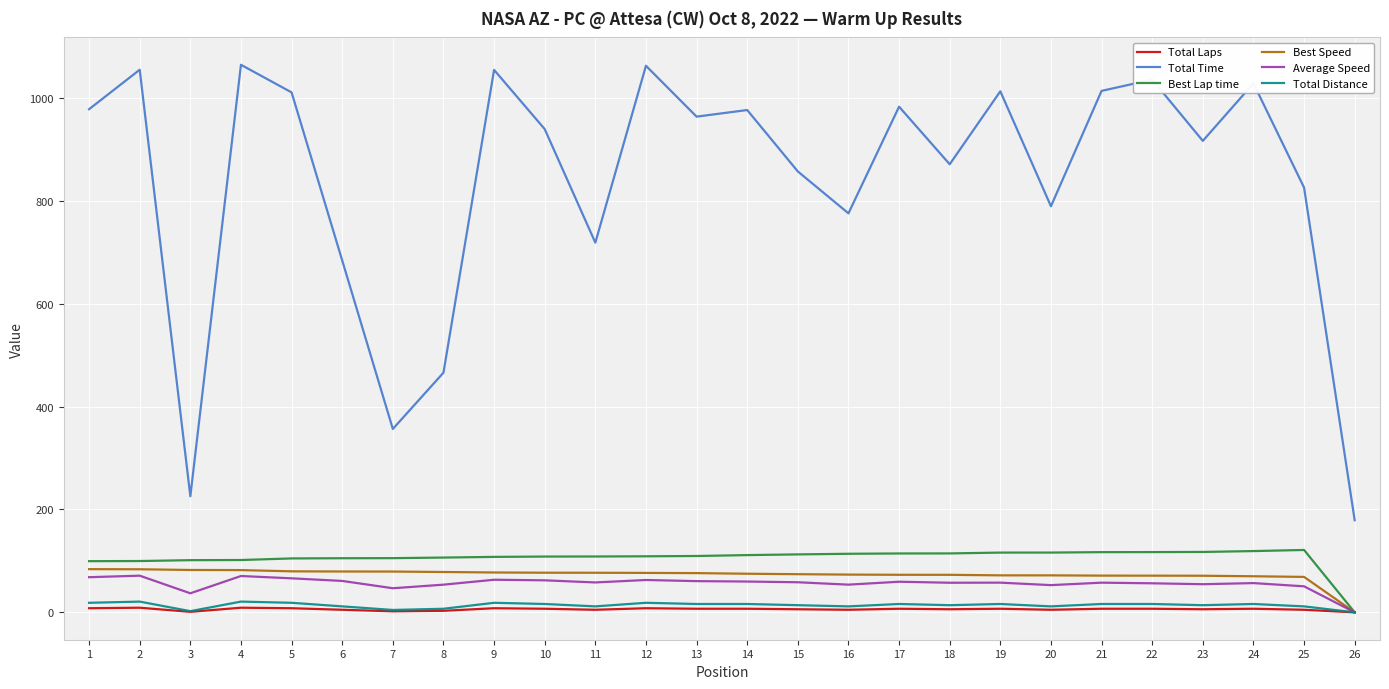

The value of Total Time at 25 is 825.7. True or false?

True